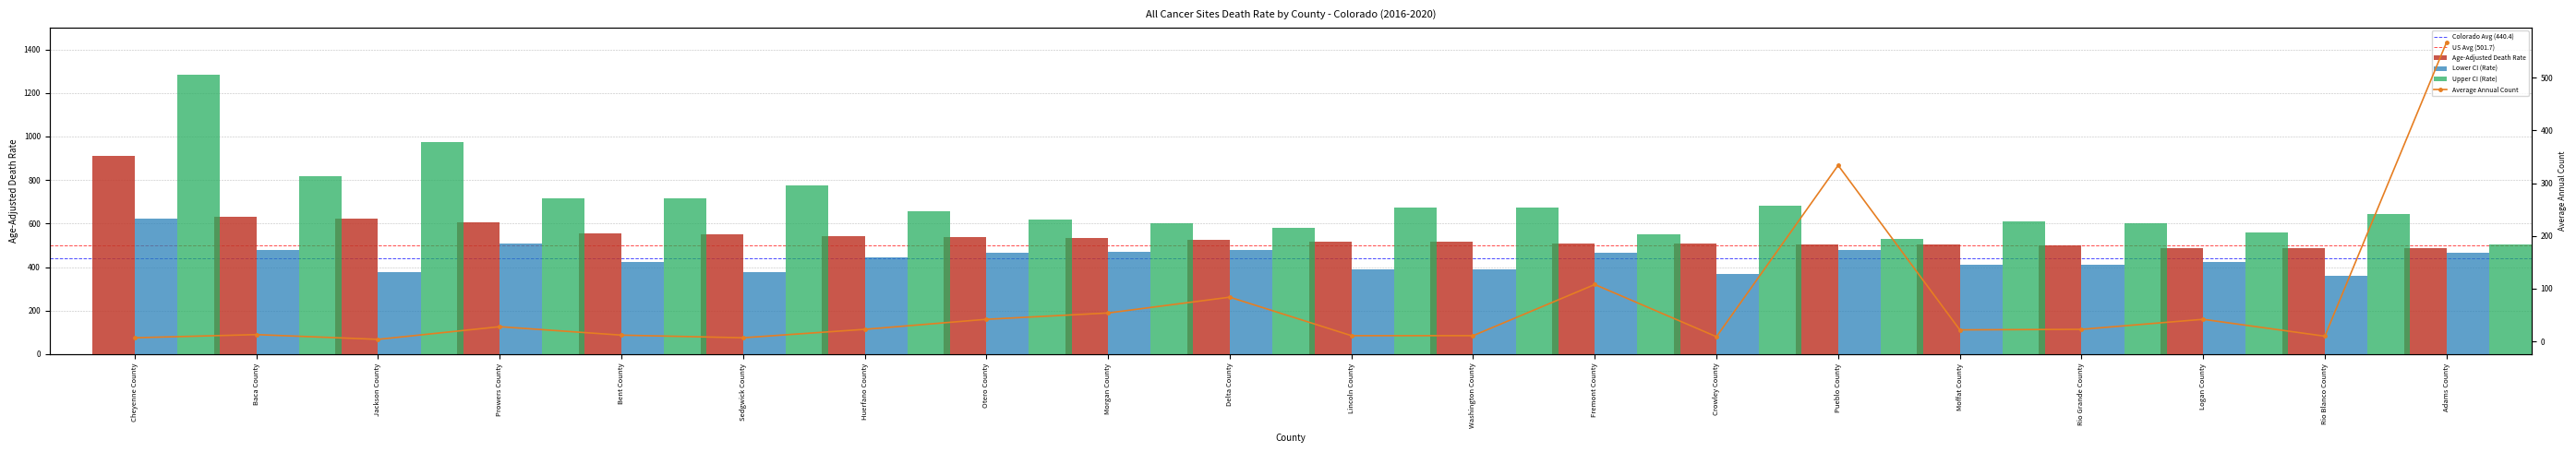

Where is Lower CI (Rate) nearest to the value 492?

Pueblo County